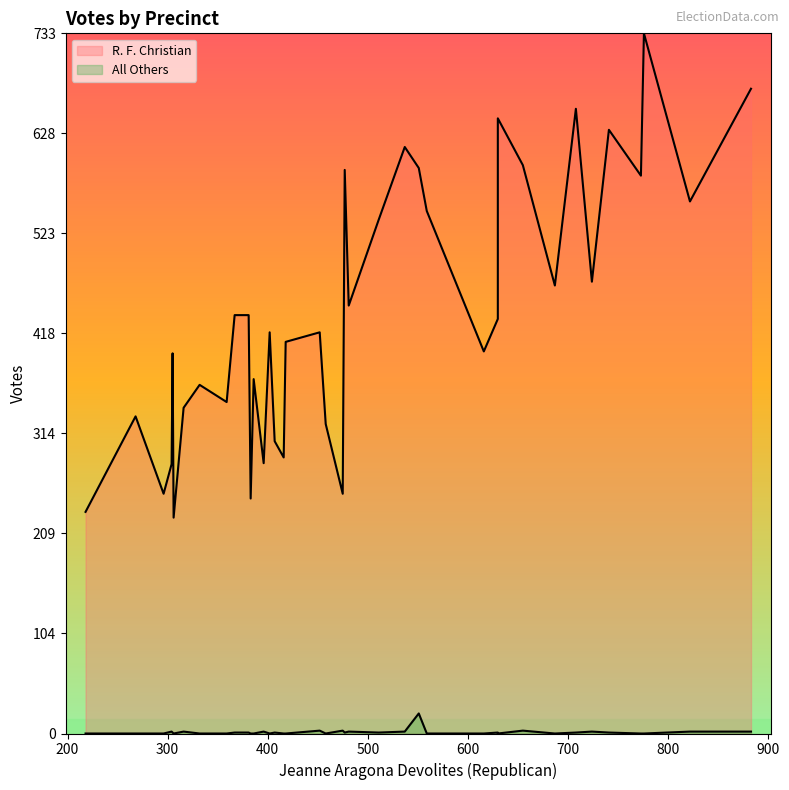

How many interior local peaks does the All Others series have?

7